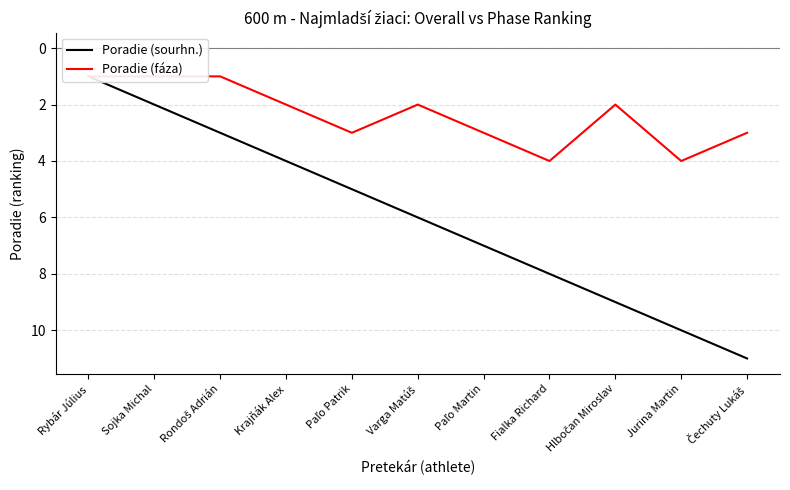

Which series changed the most between Rybár Július and Varga Matúš?

Poradie (sourhn.)